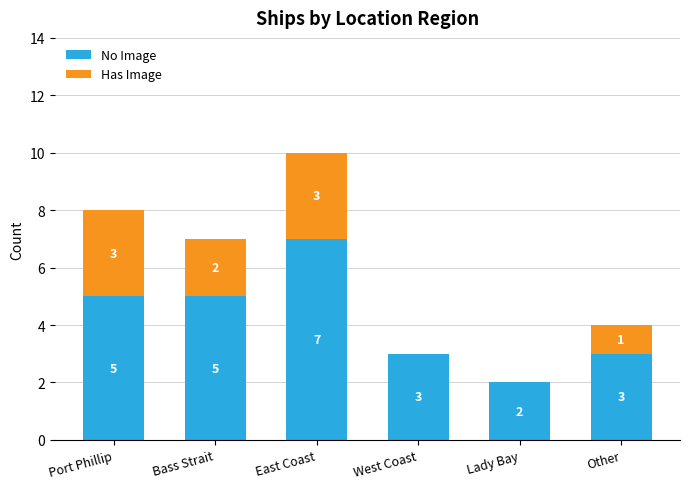

Count the number of categories in the chart.

6